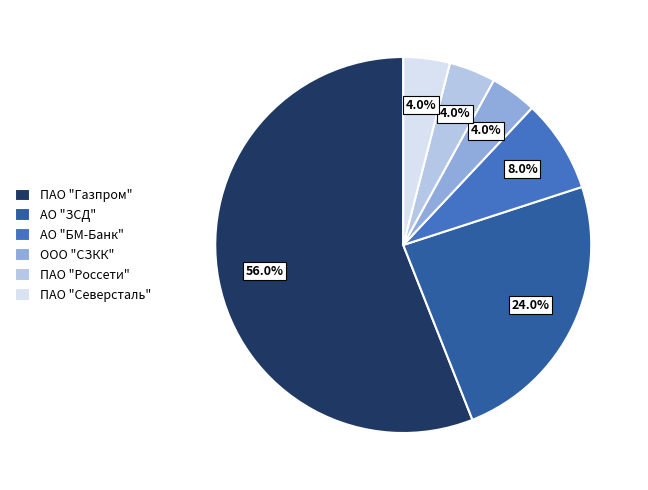

Count the number of slices in the pie.

6